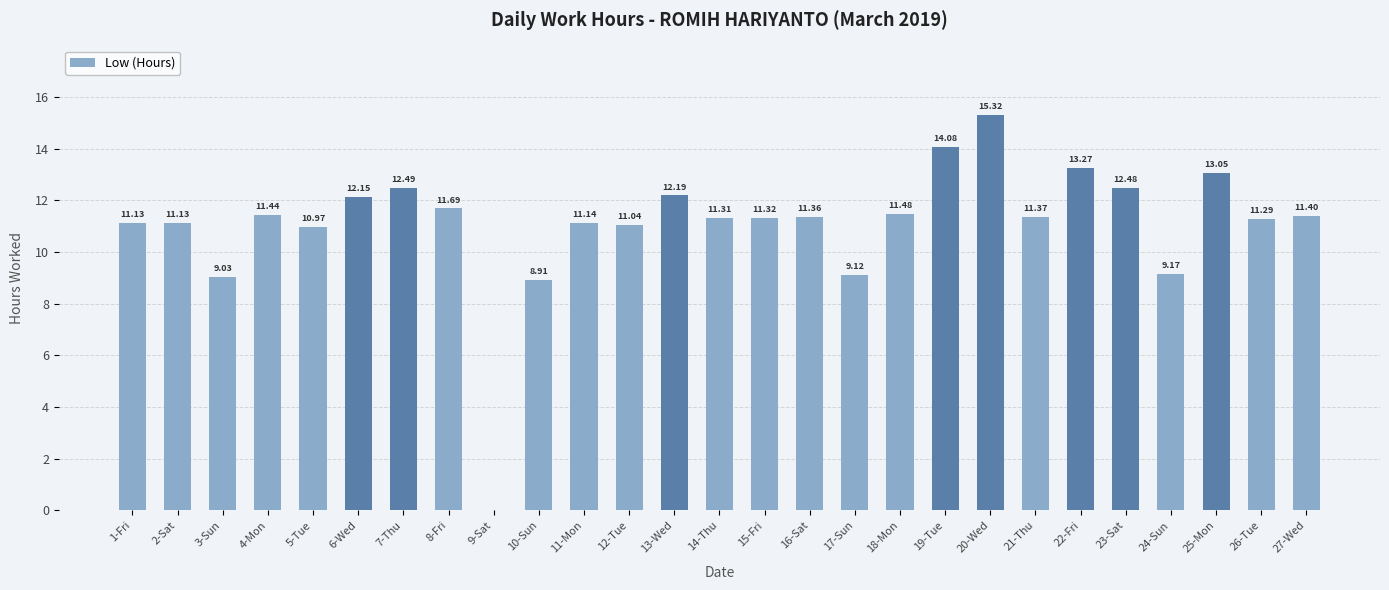

Between 20-Wed and 14-Thu, which is larger?

20-Wed